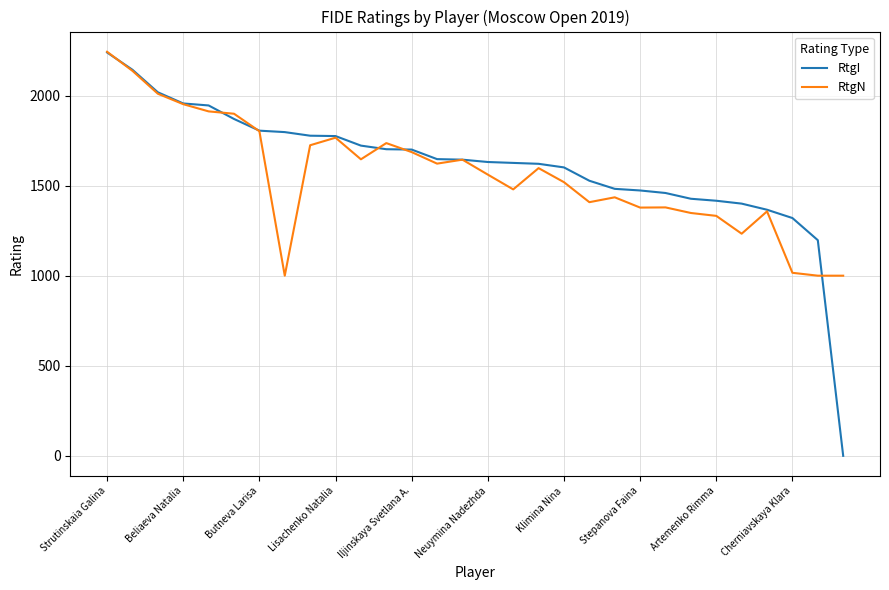

Which series has the widest spread of values?

RtgI